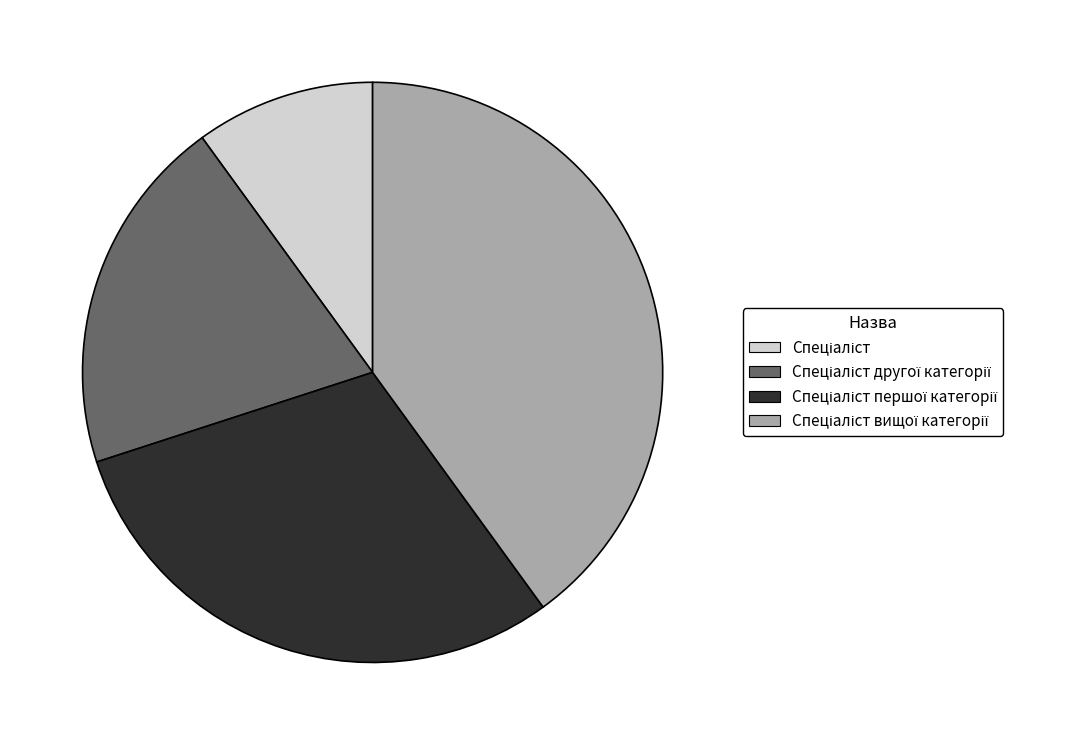

Does any single category account for the majority?

No